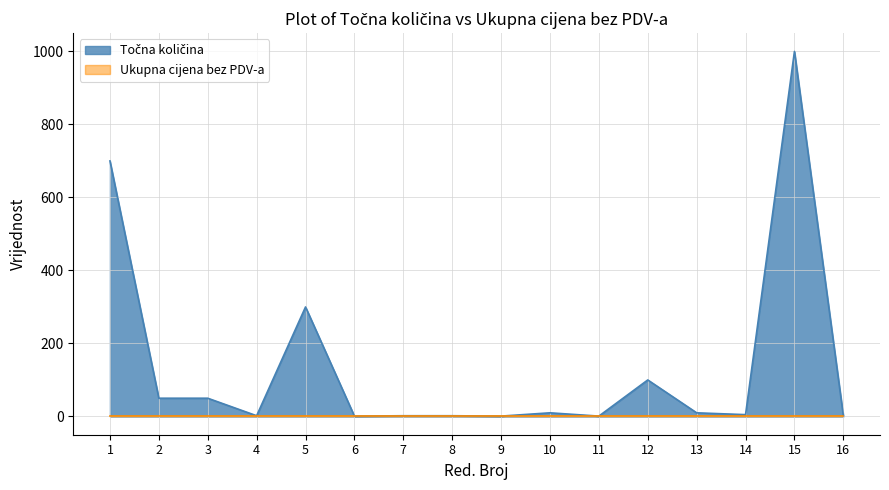

What is the value of the 9th point from the left?

1